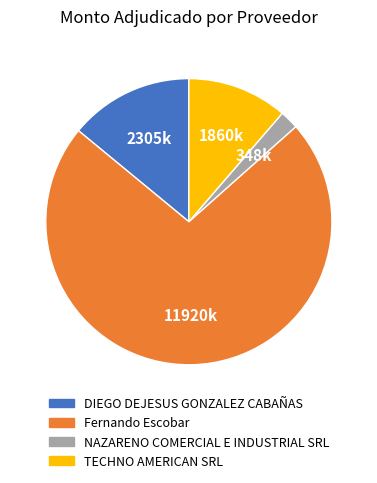

Which category accounts for the majority?

Fernando Escobar